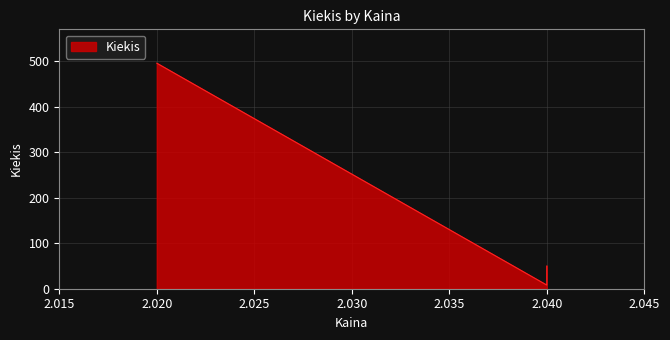

True or false: the data shows 68 at 10:17:24.

False